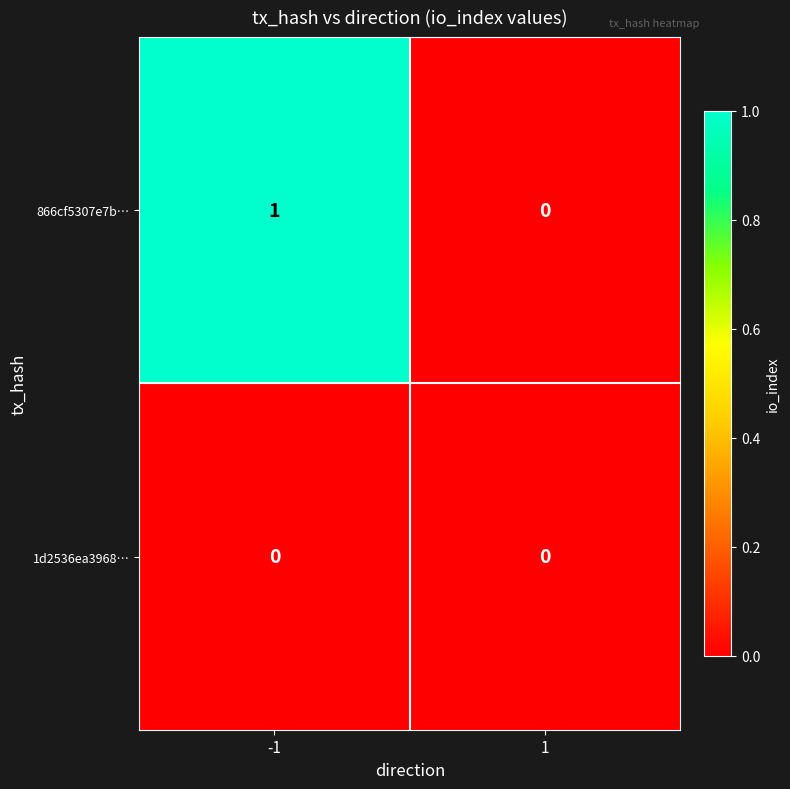

Which series has the widest spread of values?

866cf5307e7b…